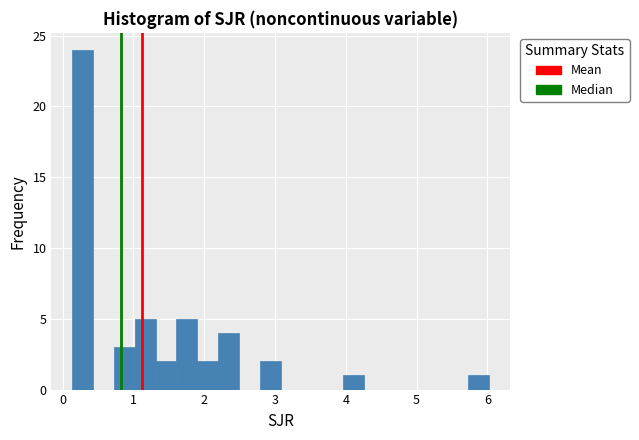

Read against the x-axis, roughly where is the centre of the tallest bar?

0.3